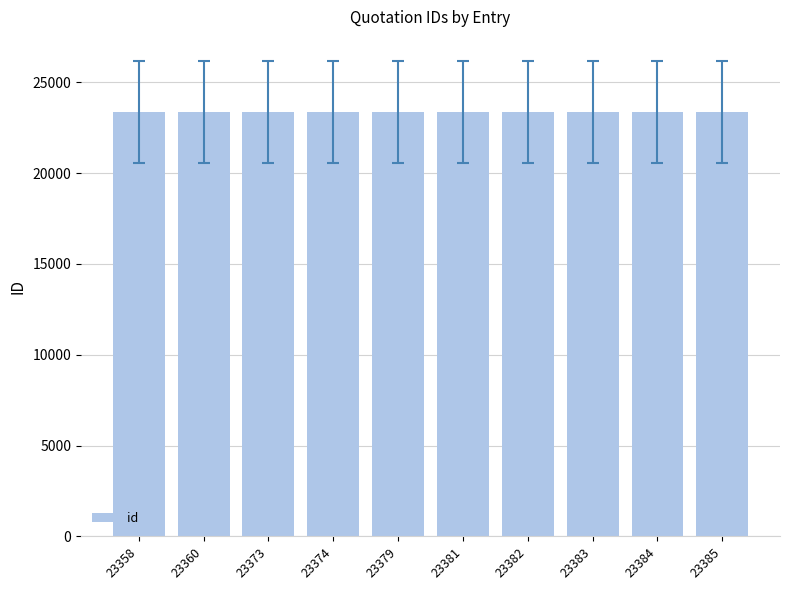

What is the sum of all values?

233759